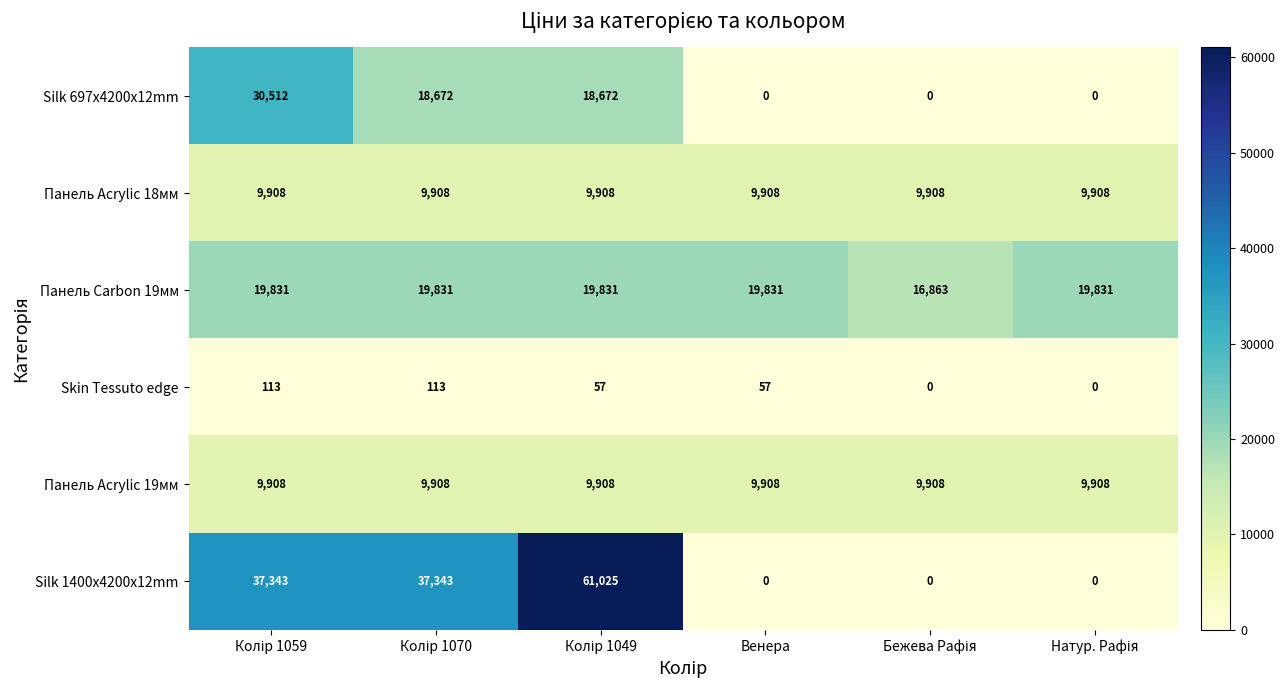

What is the sum of all Silk 1400x4200x12mm values?

135711